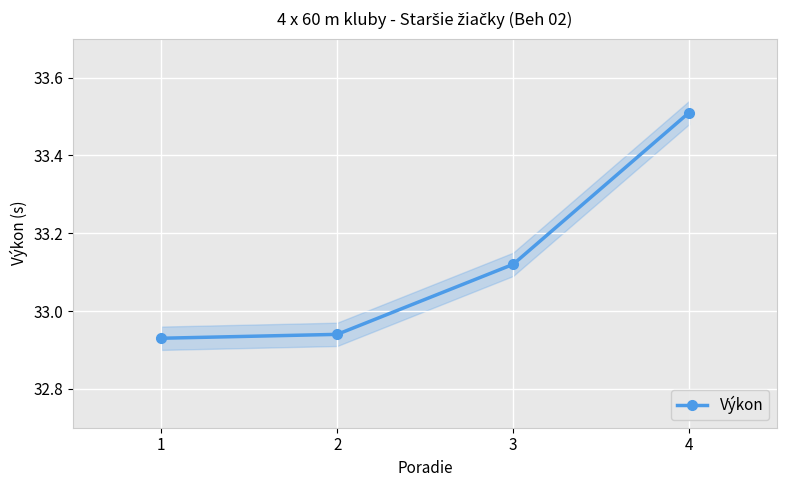

The chart shows a value of 51.1 at 4. True or false?

False